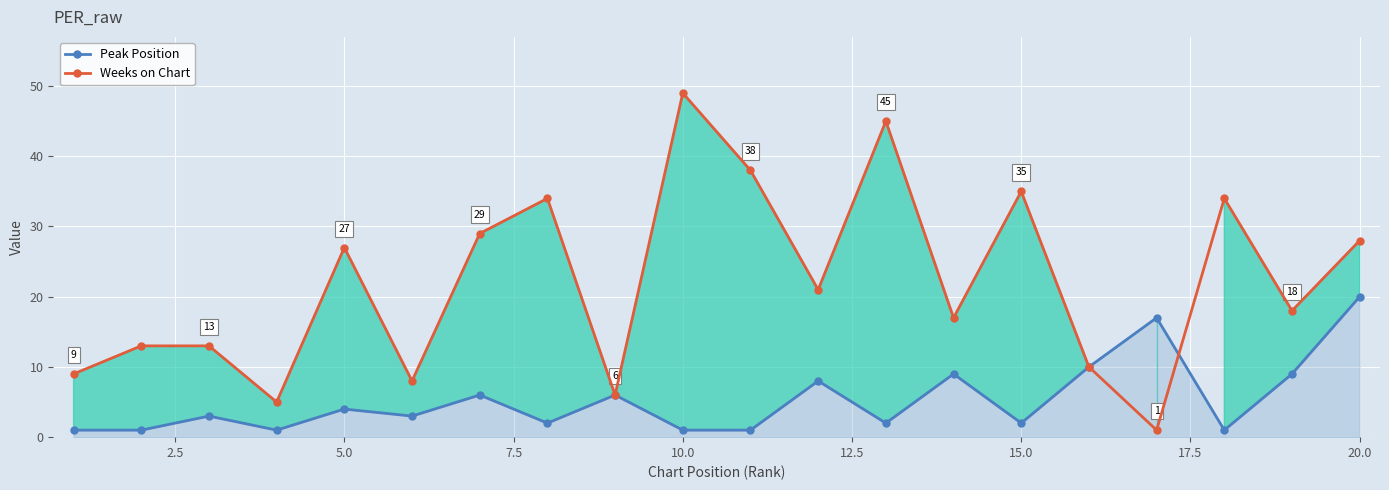

True or false: Weeks on Chart has a value of 72 at 10.0.

False